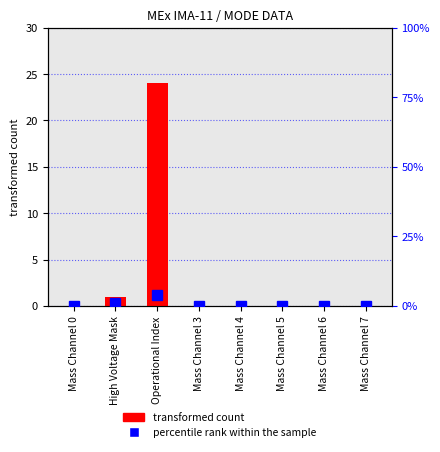

What is the label of the 3rd bar from the left?

Operational Index